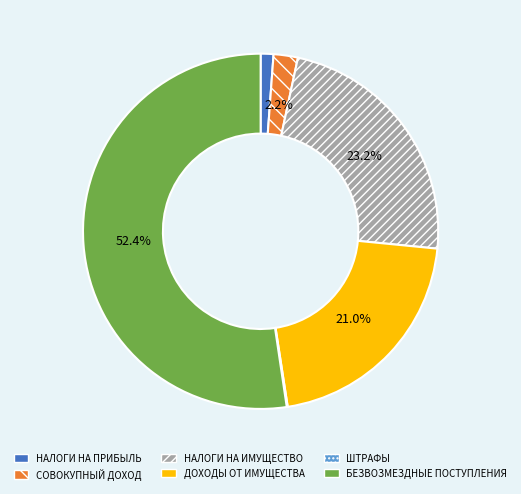

Do СОВОКУПНЫЙ ДОХОД and БЕЗВОЗМЕЗДНЫЕ ПОСТУПЛЕНИЯ together represent more than half of the pie?

Yes